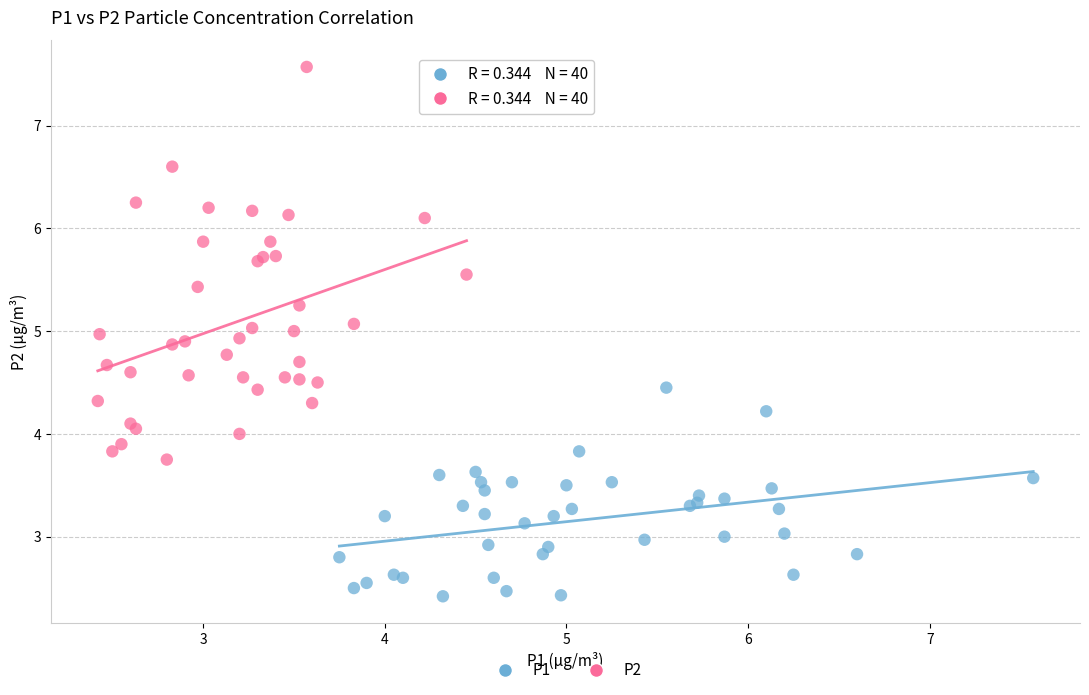

Which series has the widest spread of Y values?

P2